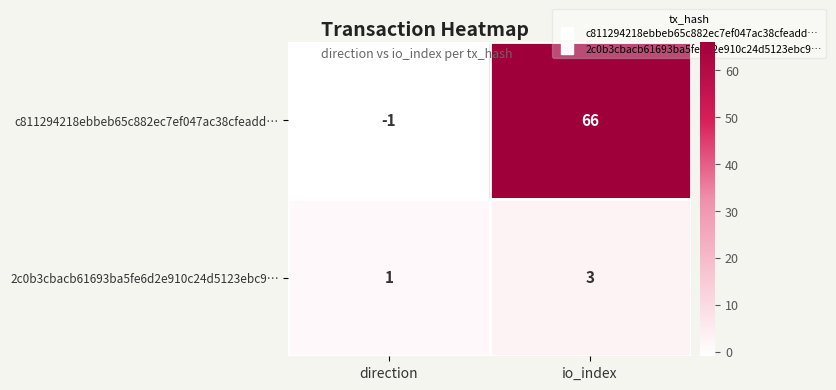

What is the difference between the highest and lowest values at io_index?

63